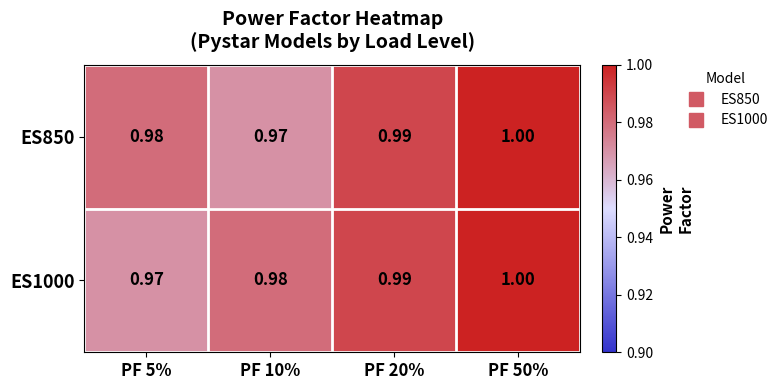

At how many categories does at least one series exceed 0?

4